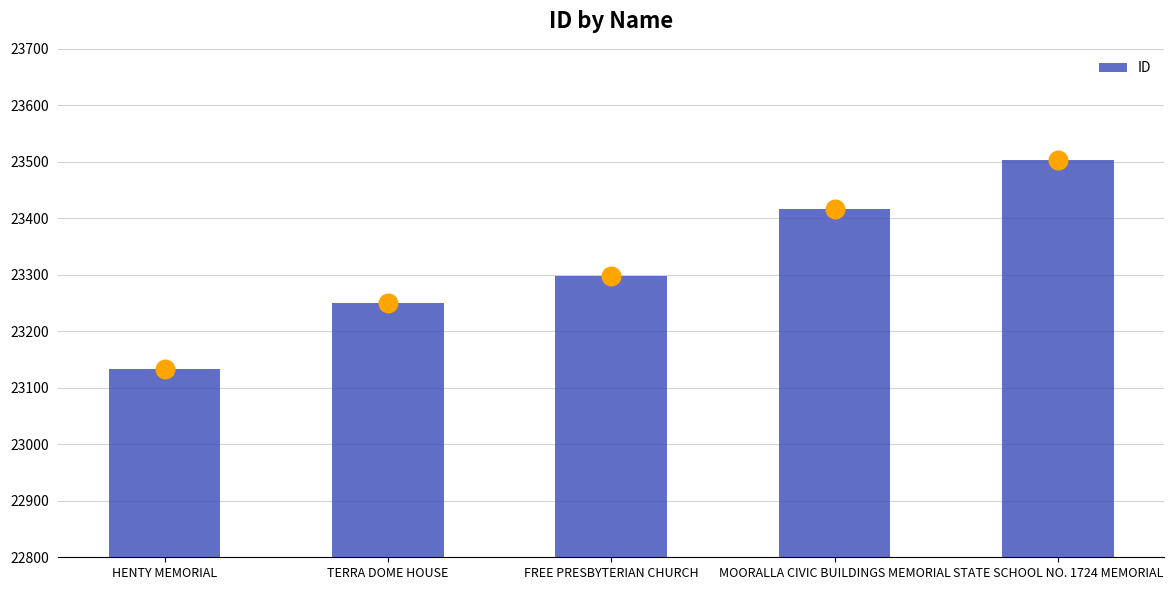

What is the ratio of the value at HENTY MEMORIAL to the value at STATE SCHOOL NO. 1724 MEMORIAL?

1.0